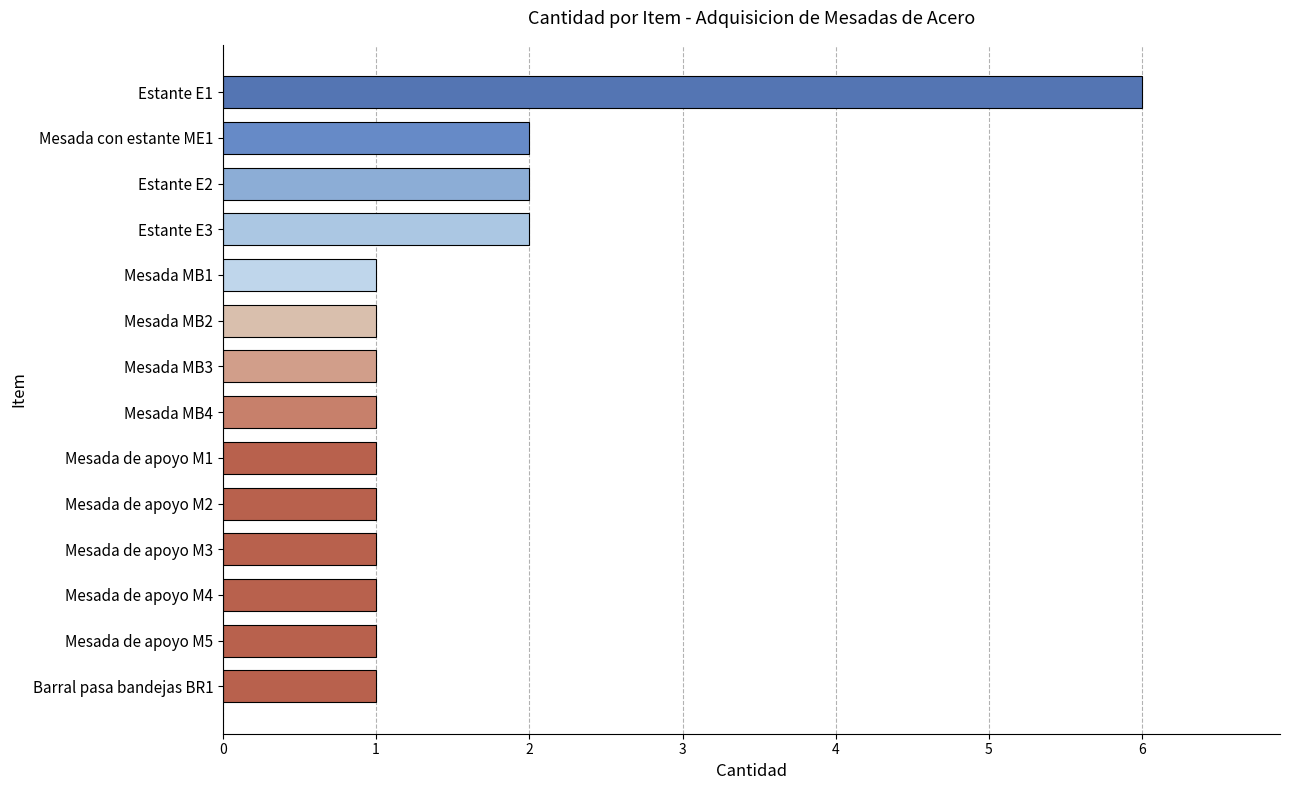

What is the difference between the maximum and minimum values?

5